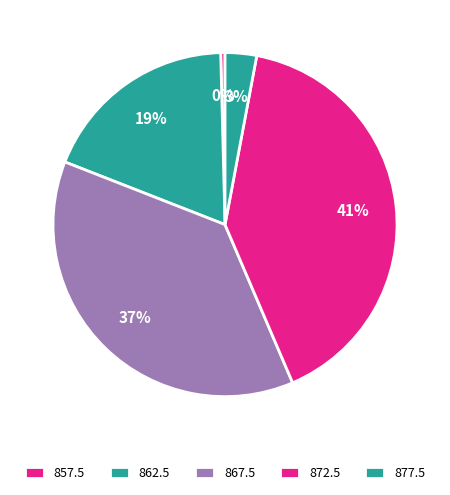

What percentage is the 867.5 slice, to the nearest percent?

37%